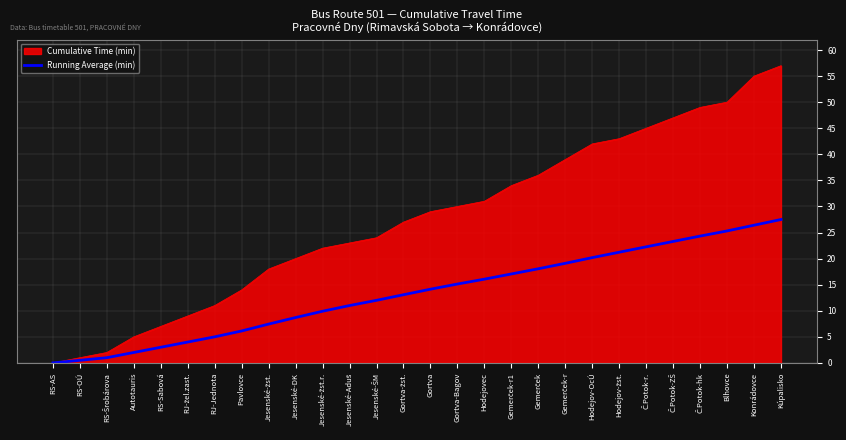

Which series has the largest total across all categories?

Cumulative Time (min)